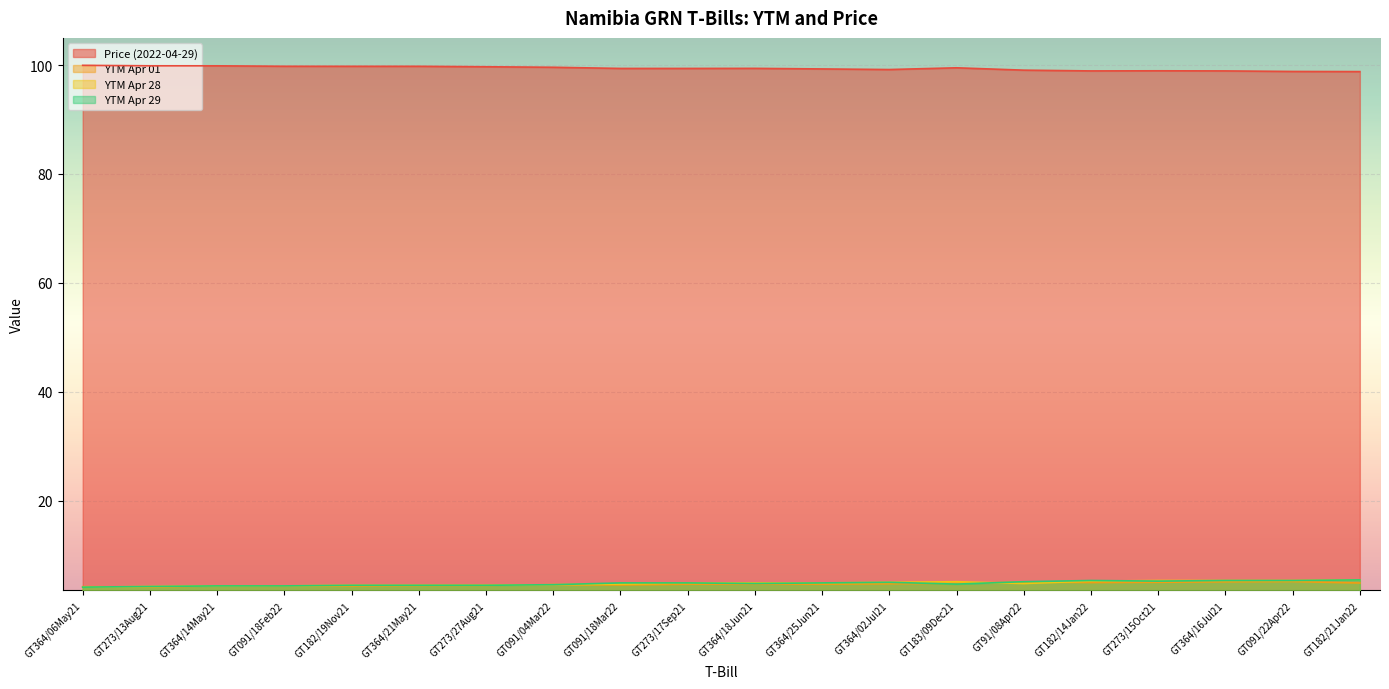

Is the value of Price (2022-04-29) at GT091/04Mar22 greater than the value of YTM Apr 01 at GT182/14Jan22?

Yes